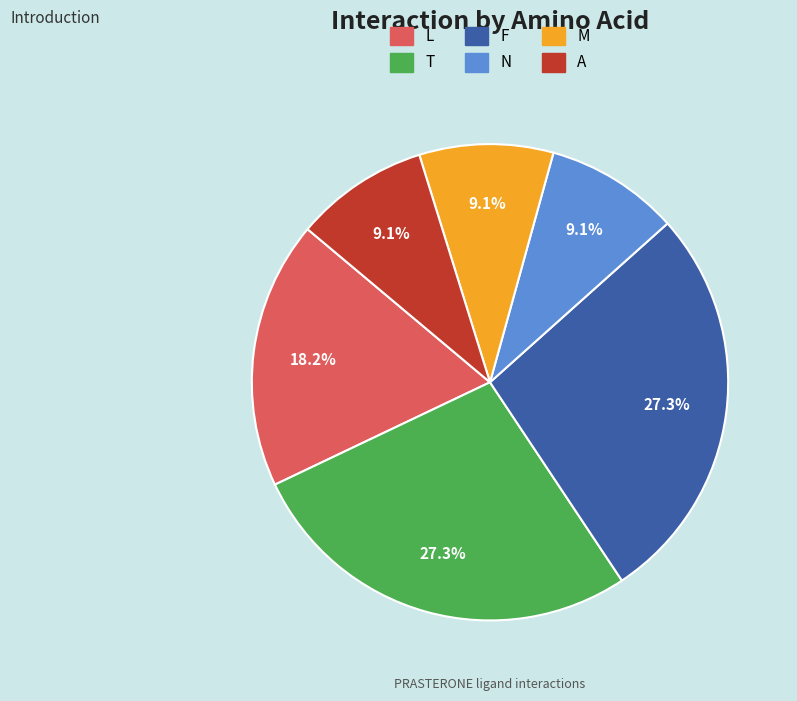

To the nearest percent, what is the difference between the F and A slice percentages?

18%